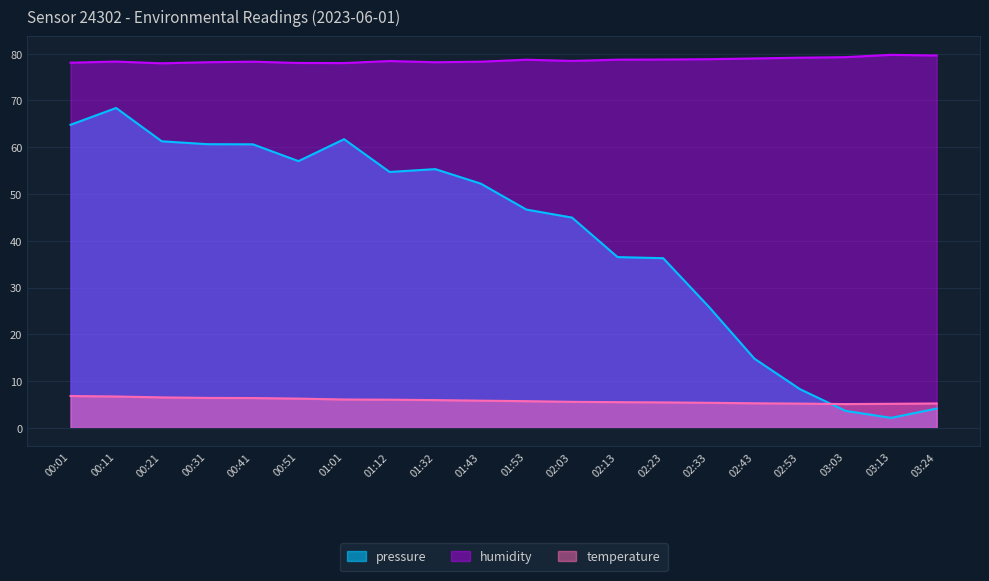

Rank the categories by humidity value from highest to lowest.

03:13, 03:24, 03:03, 02:53, 02:43, 02:33, 02:23, 02:13, 01:53, 02:03, 01:12, 00:11, 00:41, 01:43, 00:31, 01:32, 00:01, 00:51, 01:01, 00:21